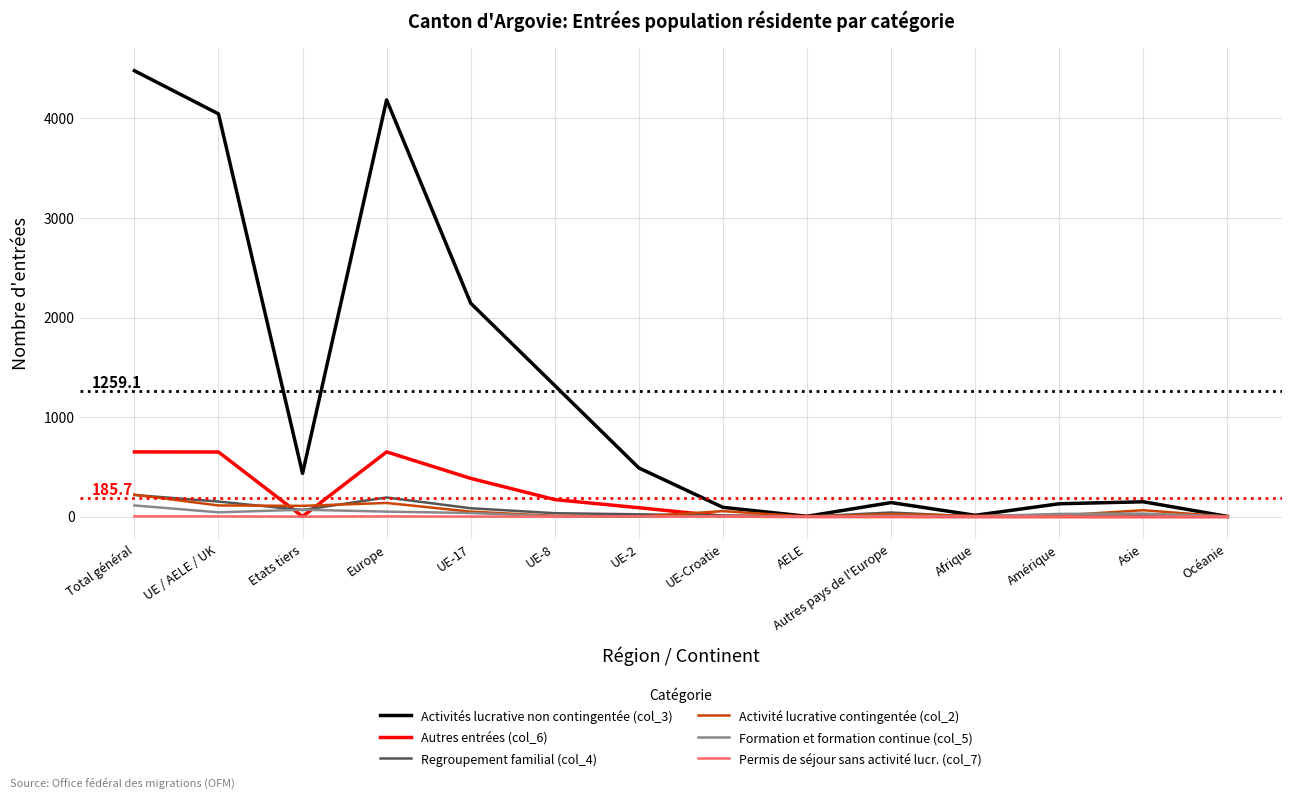

What position from the right is Asie?

2